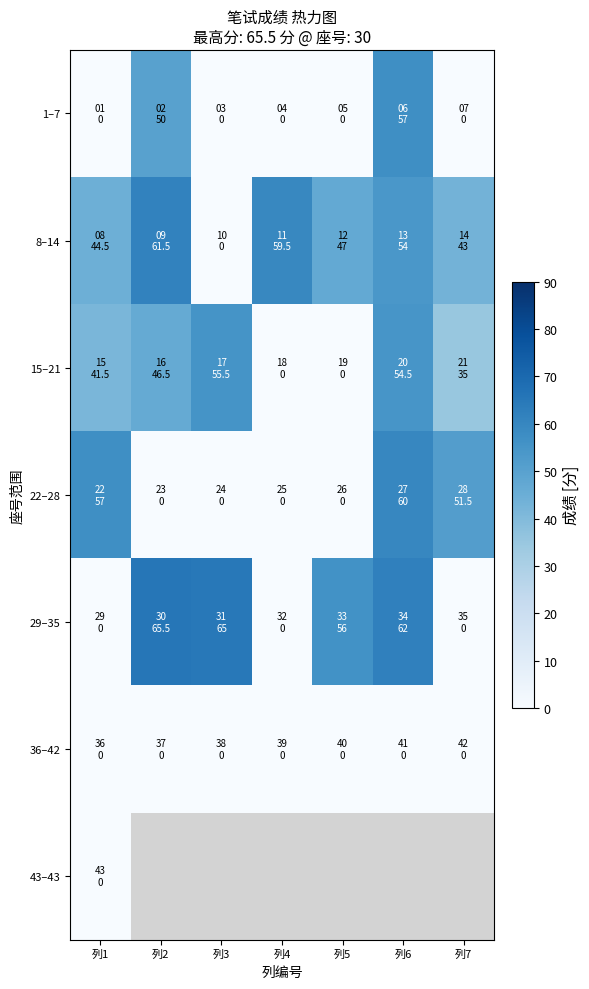

Count the number of data series in this chart.

7